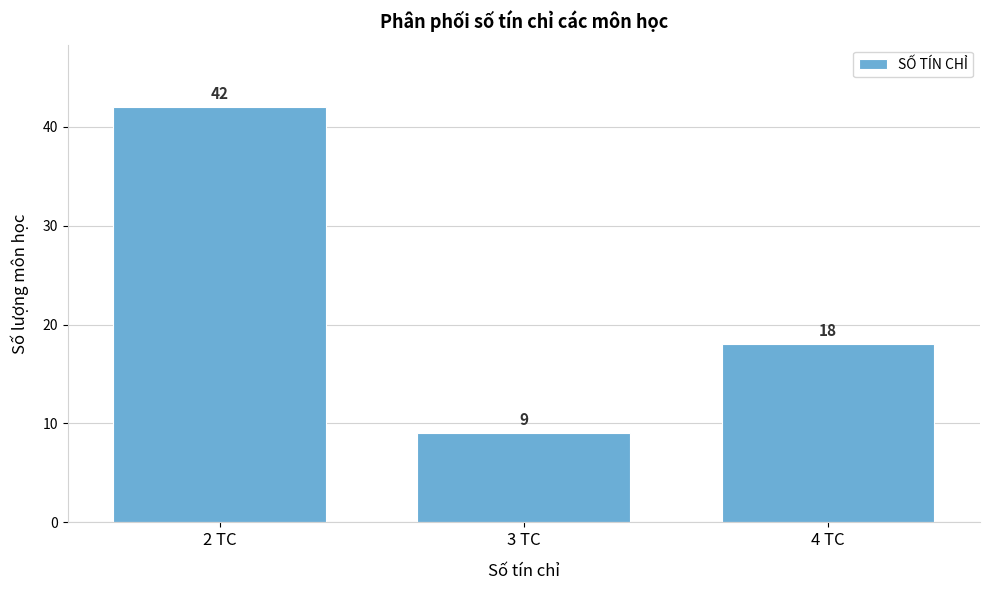

Reading left to right, transcribe this chart: for each bar, give the range it covers on the x-axis and its height.

1.5 to 2.5: 42
2.5 to 3.5: 9
3.5 to 4.5: 18